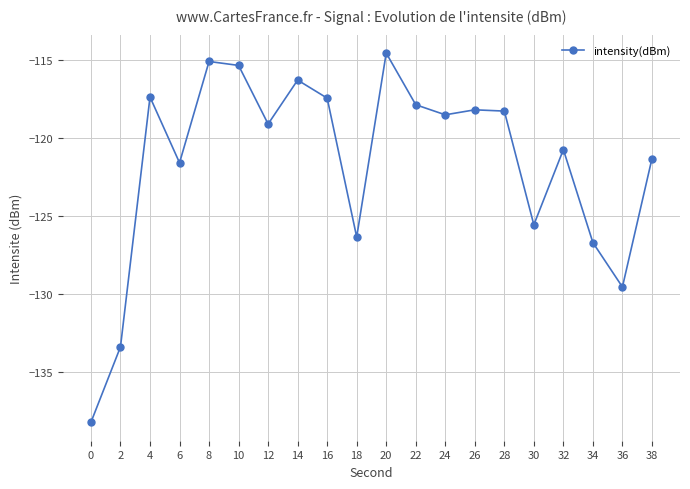

What is the sum of all values?

-2431.5